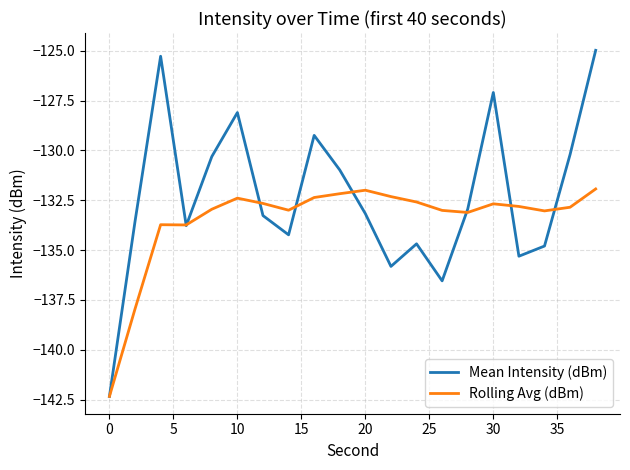

What is the sum of all Mean Intensity (dBm) values?

-2646.7